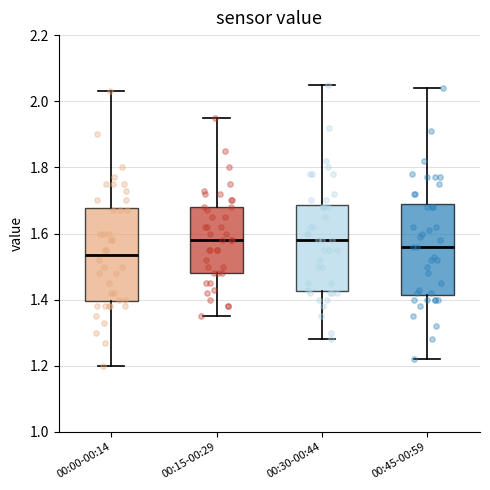

Where is the lower edge of the box for 00:45-00:59 on the y-axis? The values are not printed on the chart, so give them approximately, as read against the axis.

1.42